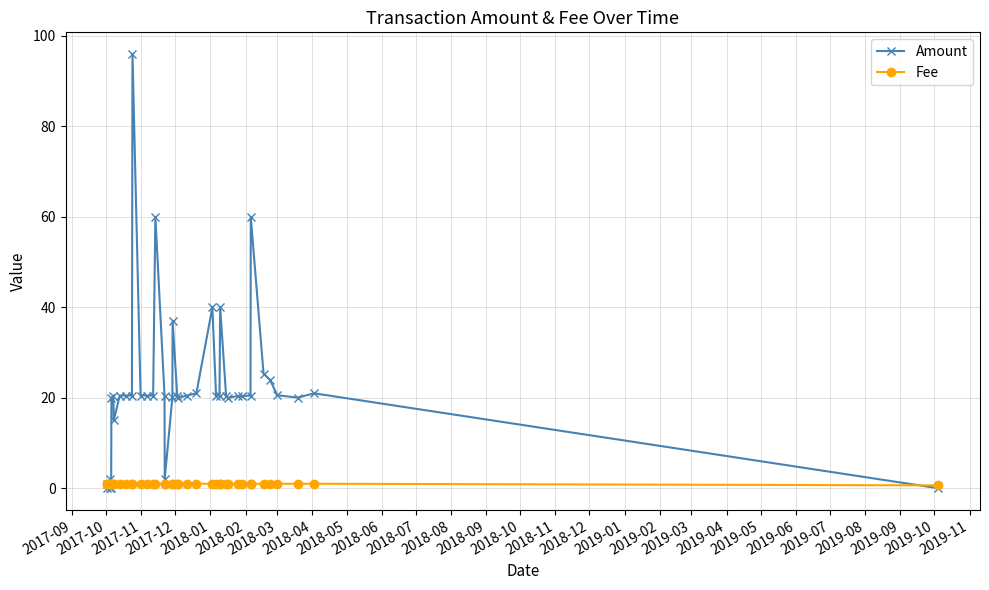

What is the greatest value displayed?

96.0